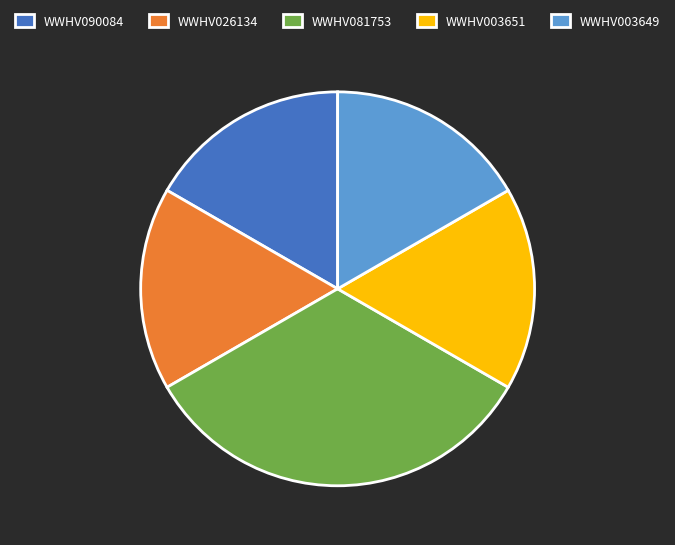

Does any single category account for the majority?

No